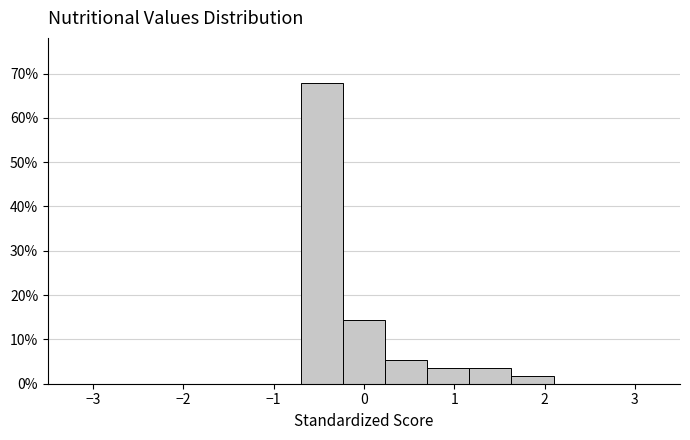

What is the height of the bar covering -0.2 to 0.2 on the x-axis? Neither the bar edges nor the heights are printed on the chart, so give them approximately, as read against the axes.

14